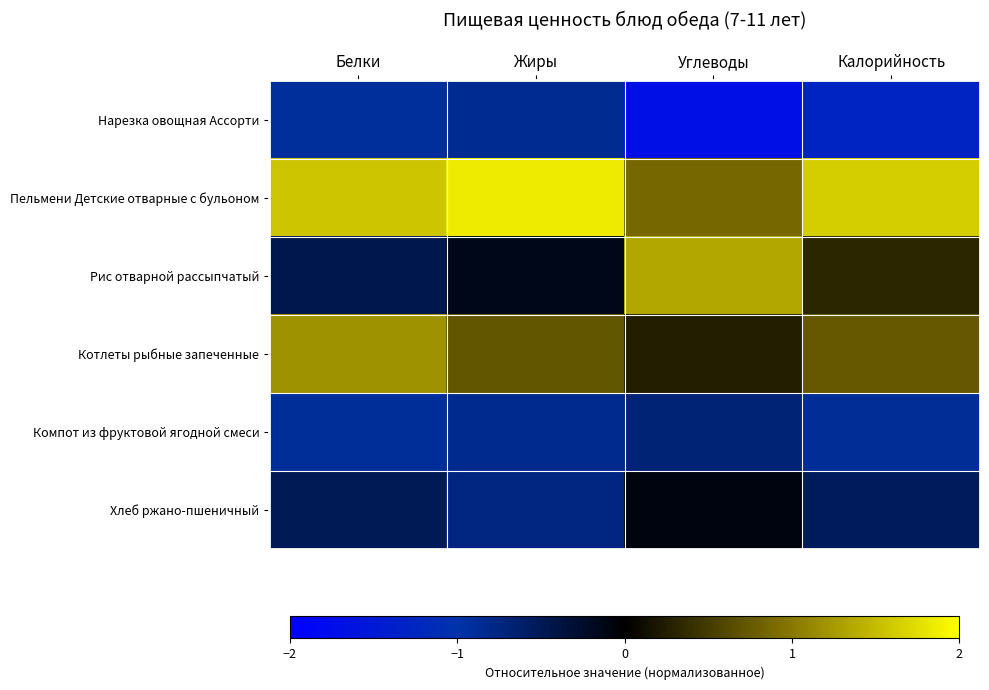

Between Белки and Углеводы, which series saw the biggest shift?

Рис отварной рассыпчатый